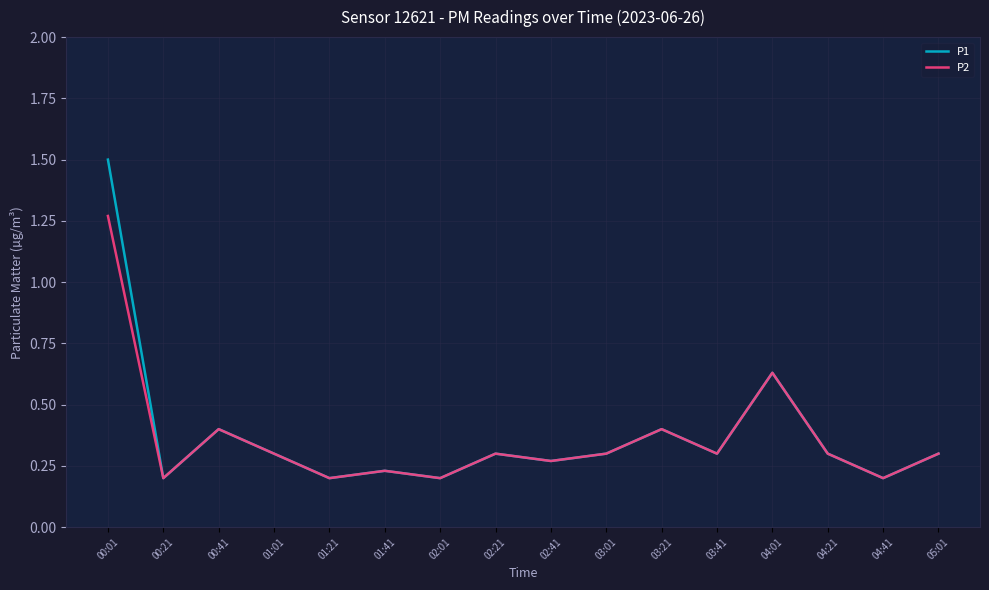

What is the average value of the P1 series?

0.4